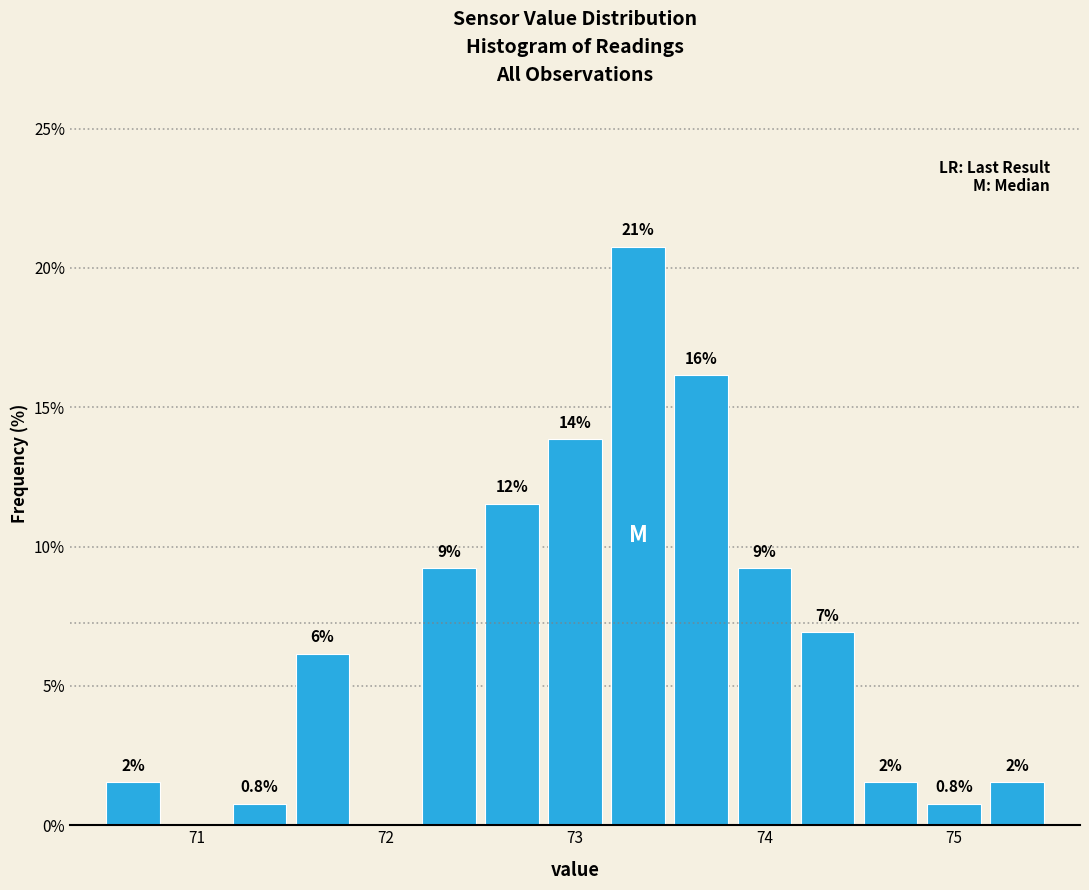

Read against the x-axis, roughly where is the centre of the tallest bar?

73.3